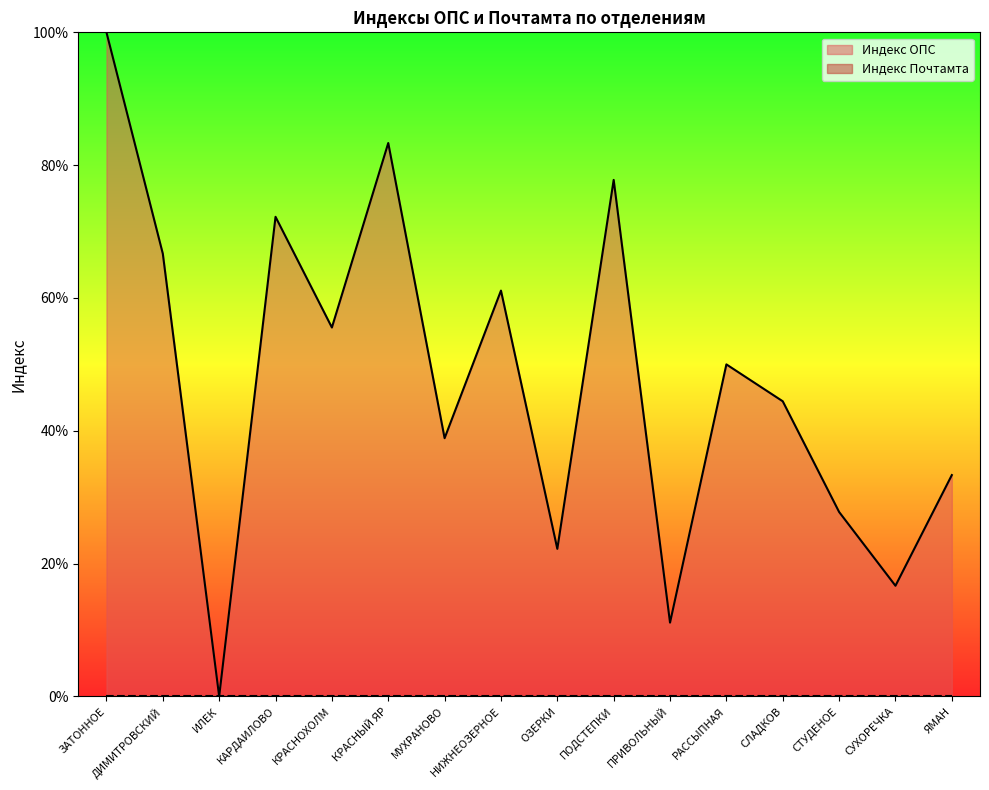

Rank the categories by value from lowest to highest.

ИЛЕК, ПРИВОЛЬНЫЙ, СУХОРЕЧКА, ОЗЕРКИ, СТУДЕНОЕ, ЯМАН, МУХРАНОВО, СЛАДКОВ, РАССЫПНАЯ, КРАСНОХОЛМ, НИЖНЕОЗЕРНОЕ, ДИМИТРОВСКИЙ, КАРДАИЛОВО, ПОДСТЕПКИ, КРАСНЫЙ ЯР, ЗАТОННОЕ